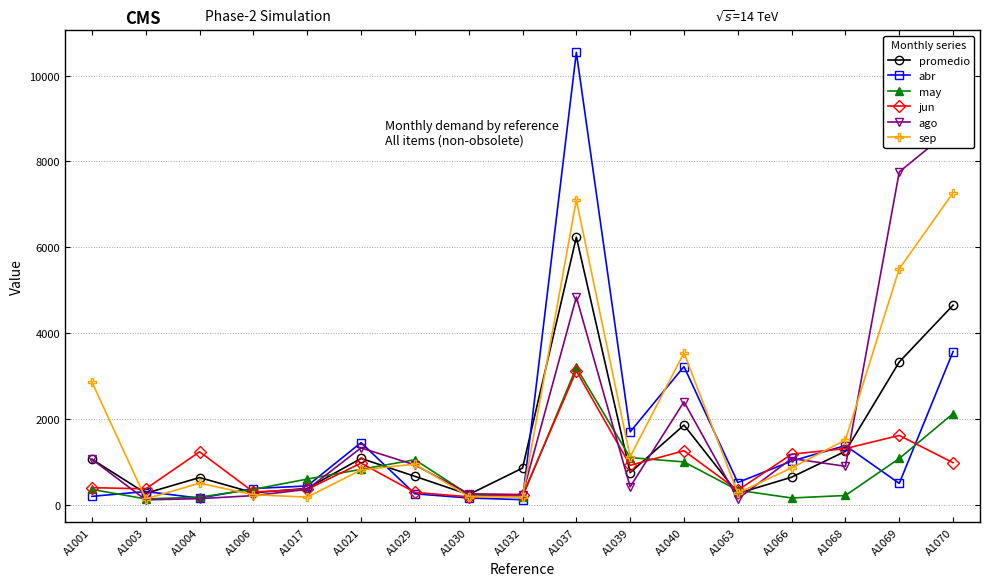

What is the spread (max minus min) of values at A1004?

1092.0